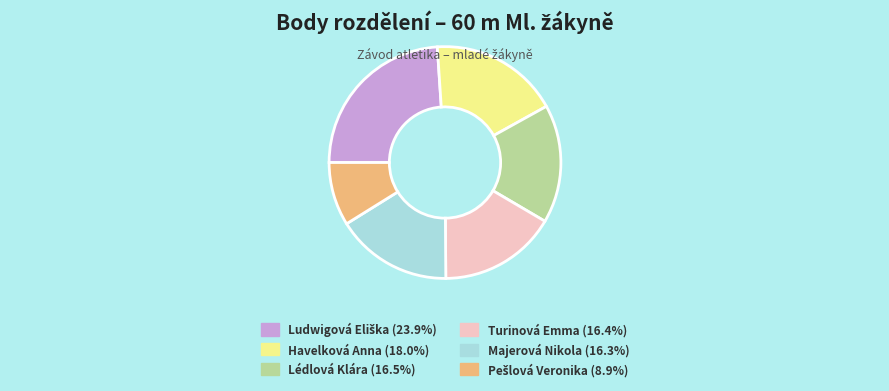

Is there a majority slice in this chart?

No